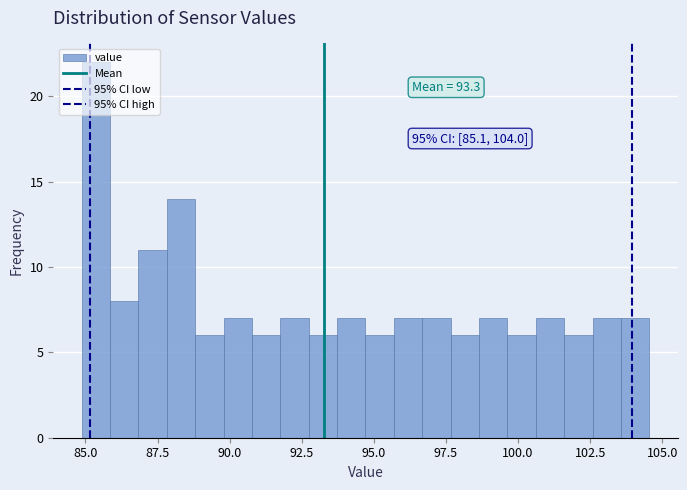

Read against the x-axis, roughly where is the centre of the tallest bar?

85.5